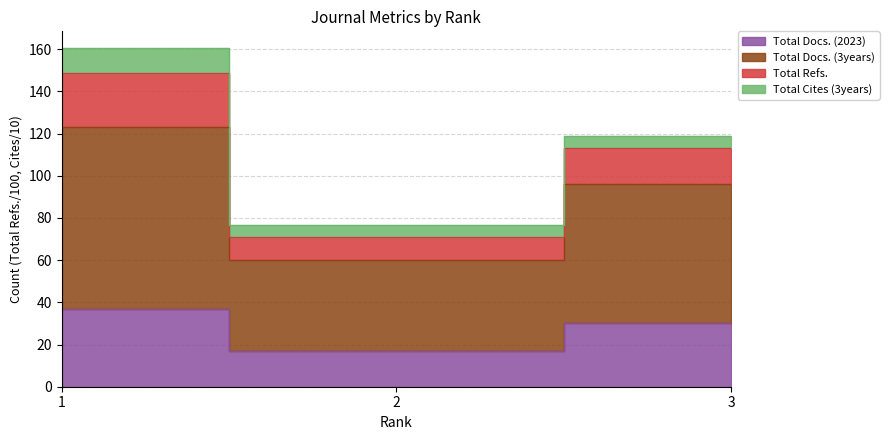

At which category does the chart reach its minimum across all series?

2